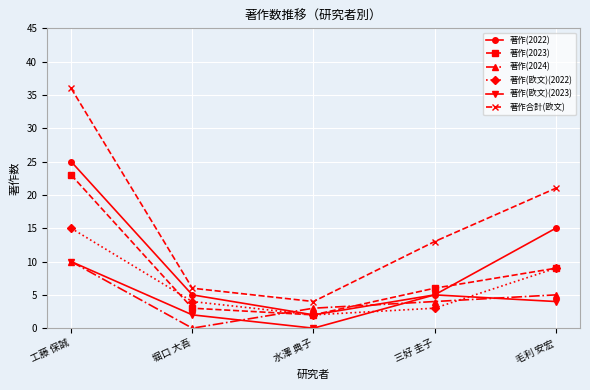

What position from the left is 工藤 保誠?

1